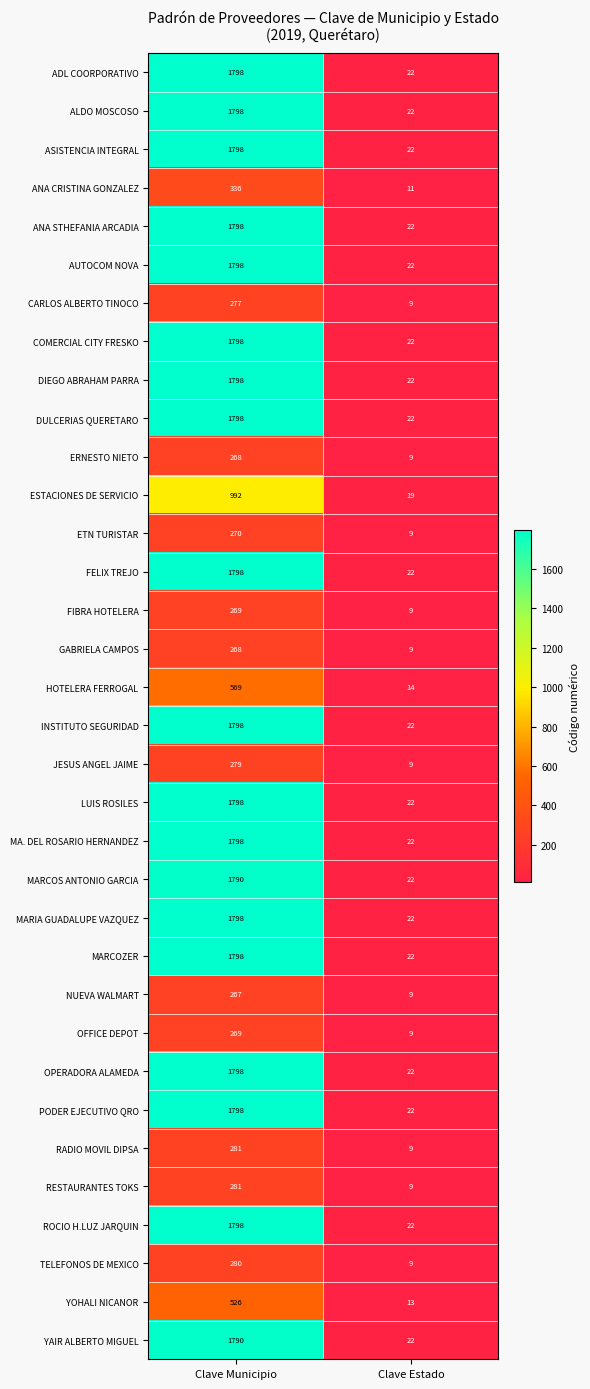

What is the smallest value displayed?

9